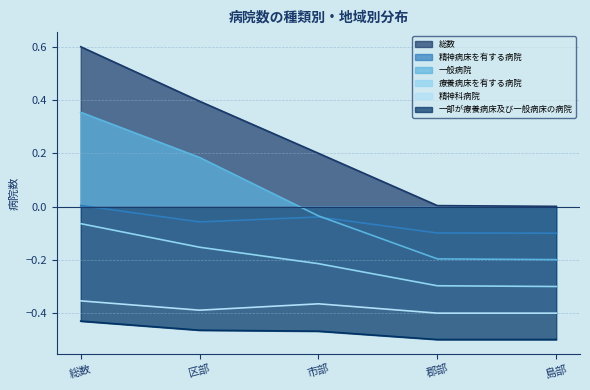

True or false: 総数 and 一般病院 cross at least once.

False